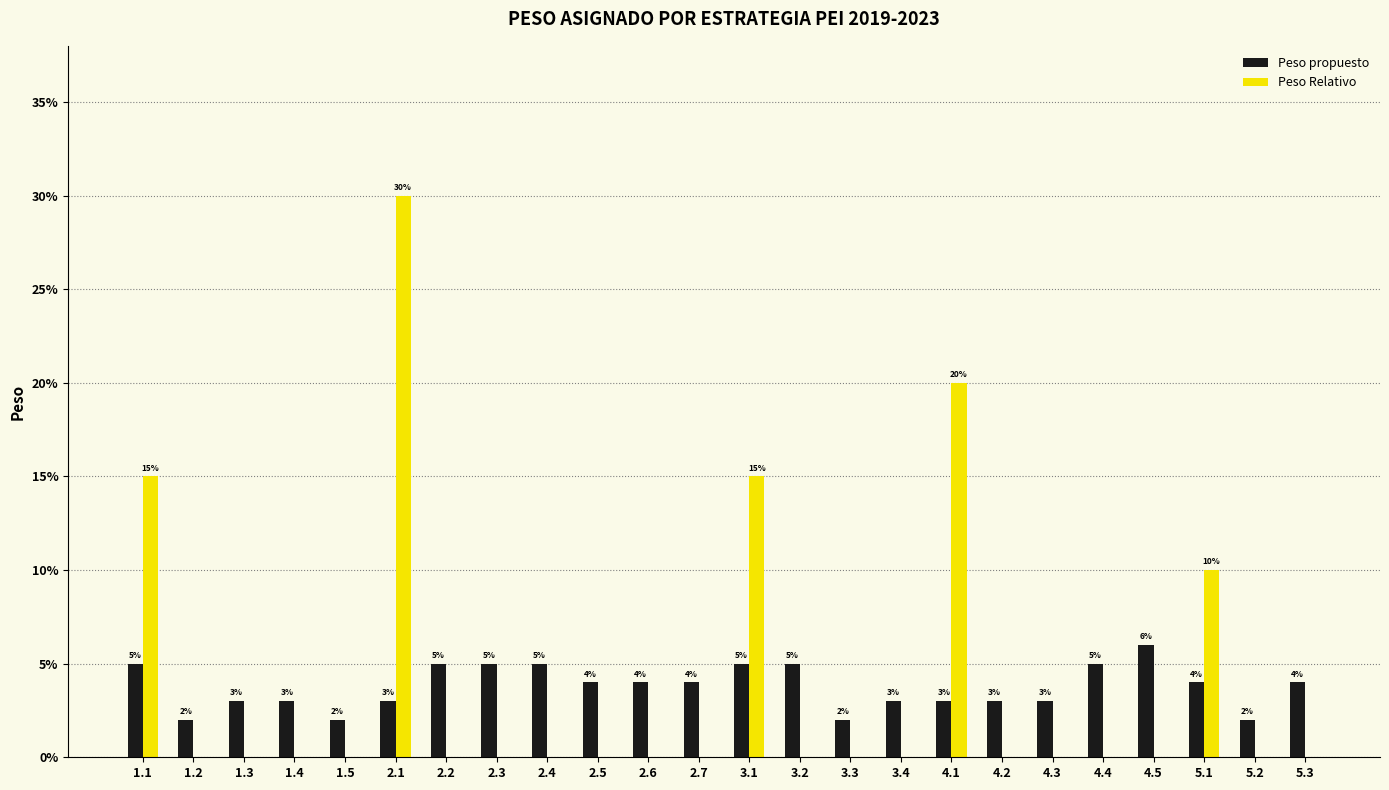

What are all the series names shown in the legend?

Peso propuesto, Peso Relativo